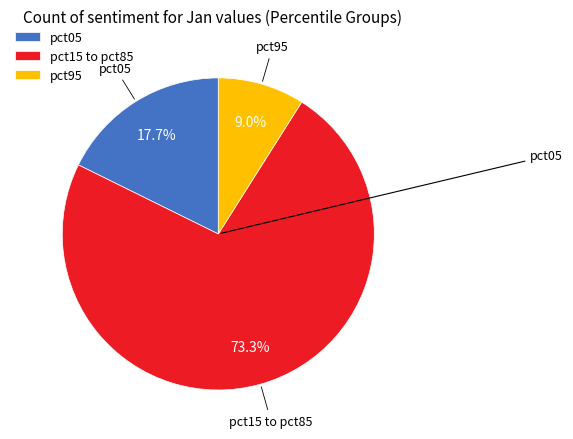

What is the smallest slice in the pie chart?

pct95